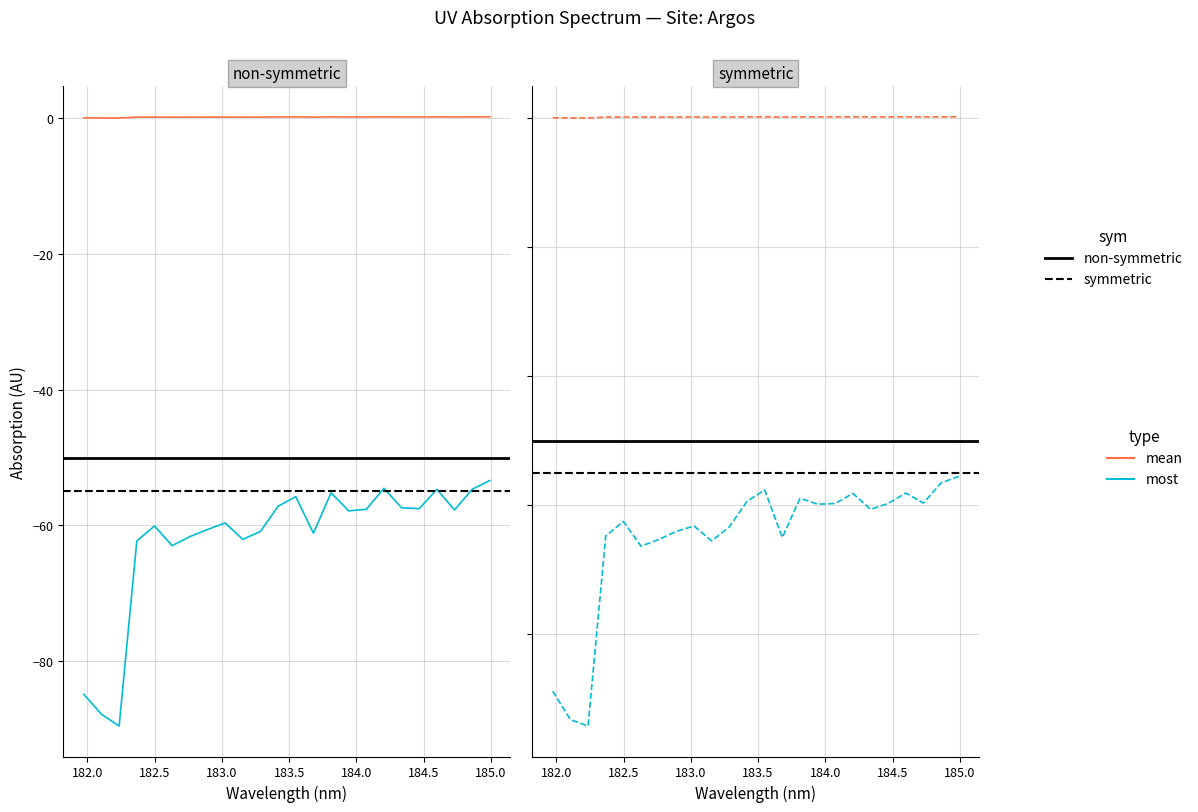

True or false: there are more than 2 points higher than both neighbors.

True